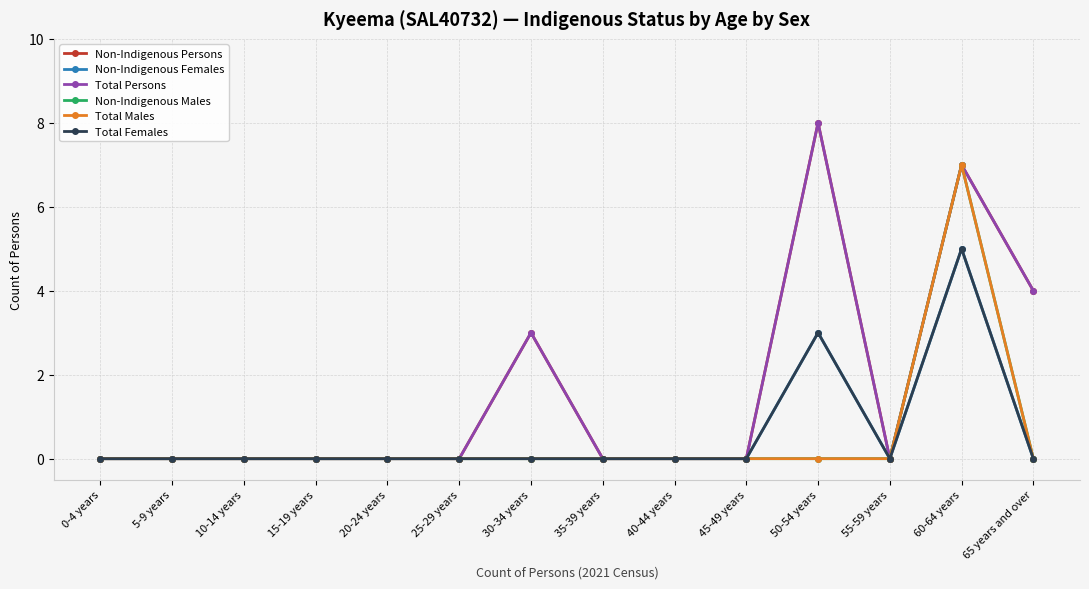

Does the chart have visible grid lines?

Yes